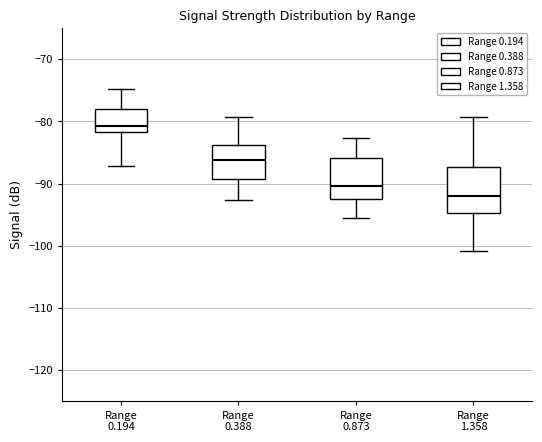

Which box has the highest median line?

Range 0.194